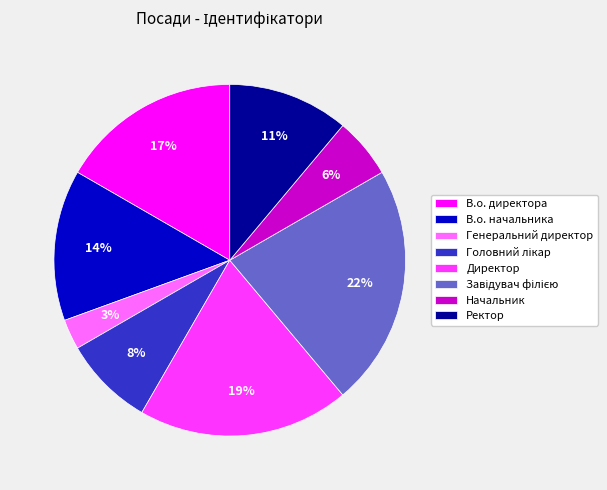

Does В.о. директора represent more than half of the total?

No